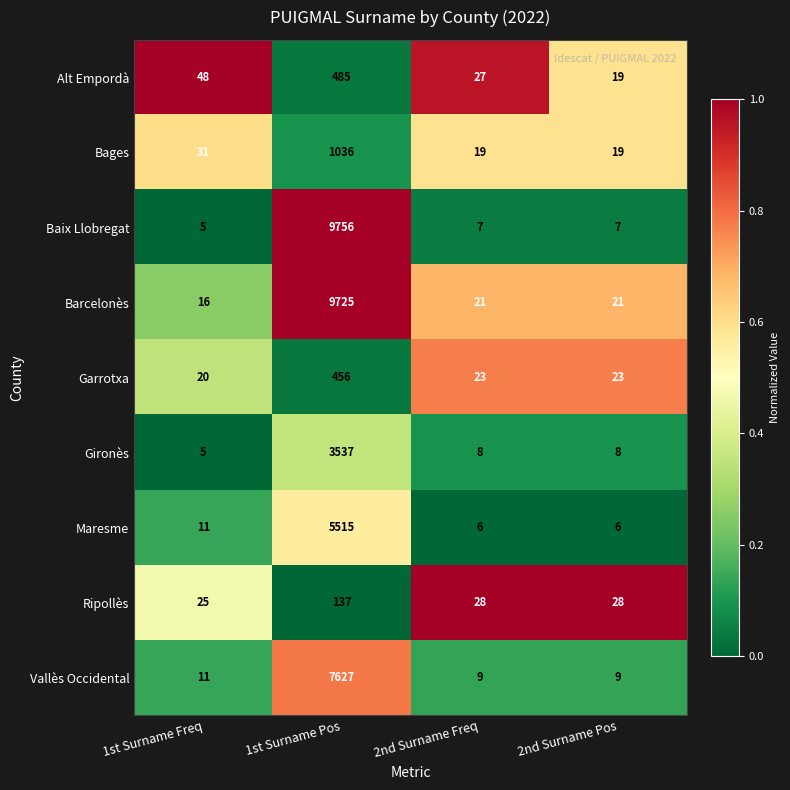

At which category is the sum across all series the highest?

1st Surname Pos